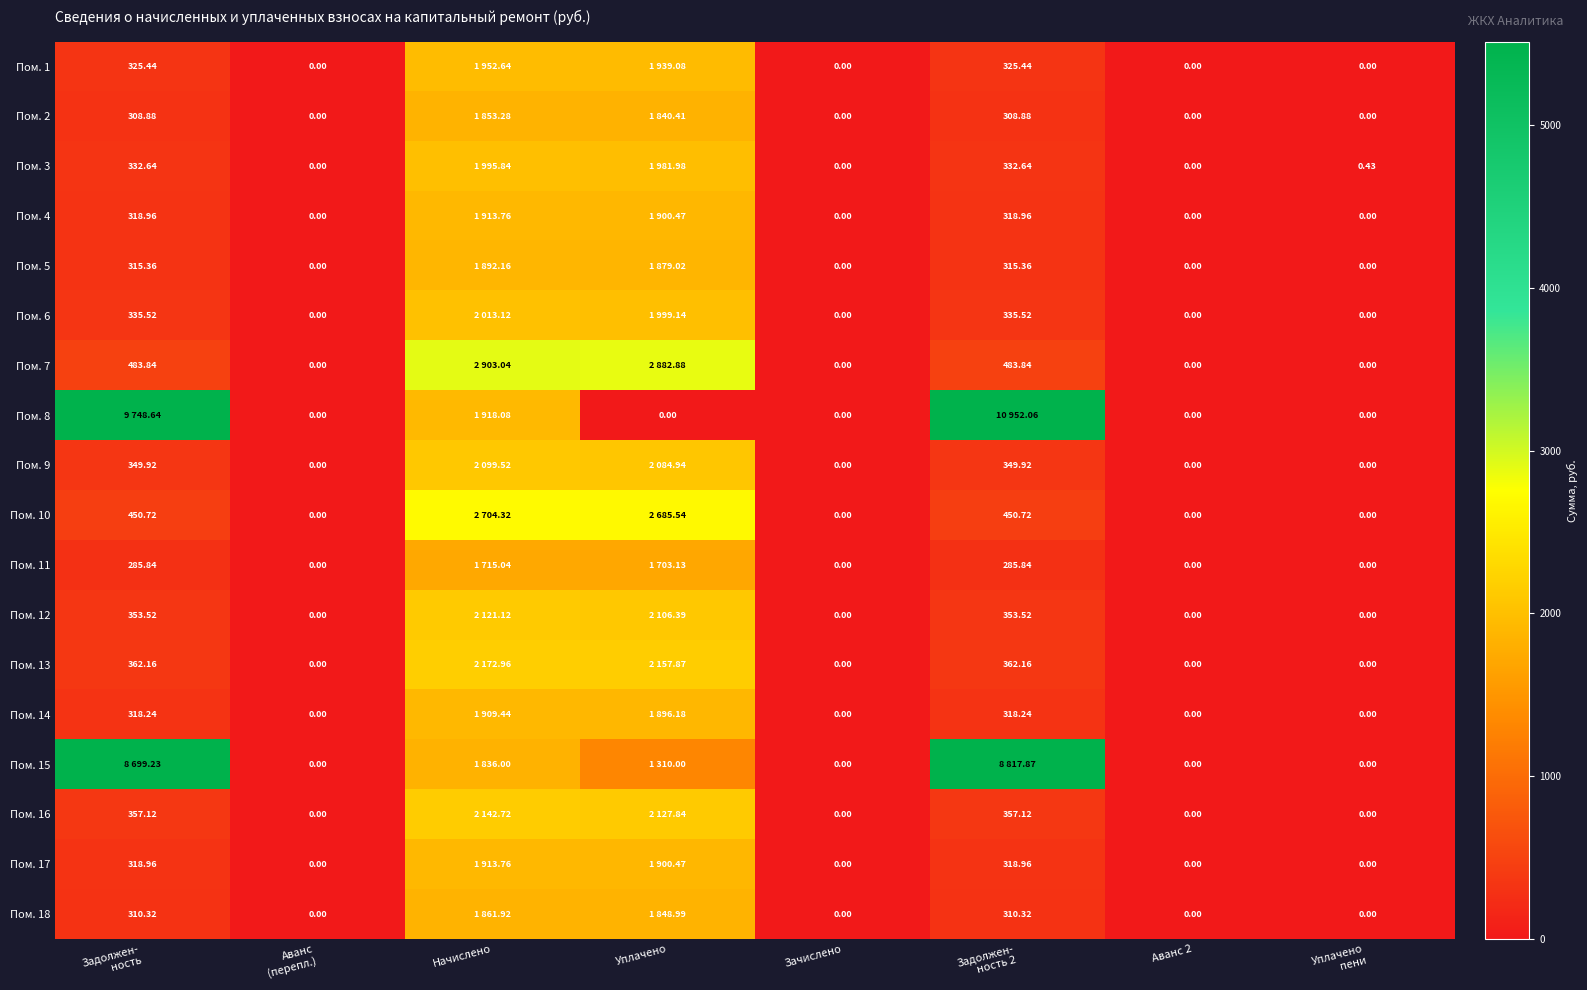

What is the maximum value for Пом. 5?

1892.2